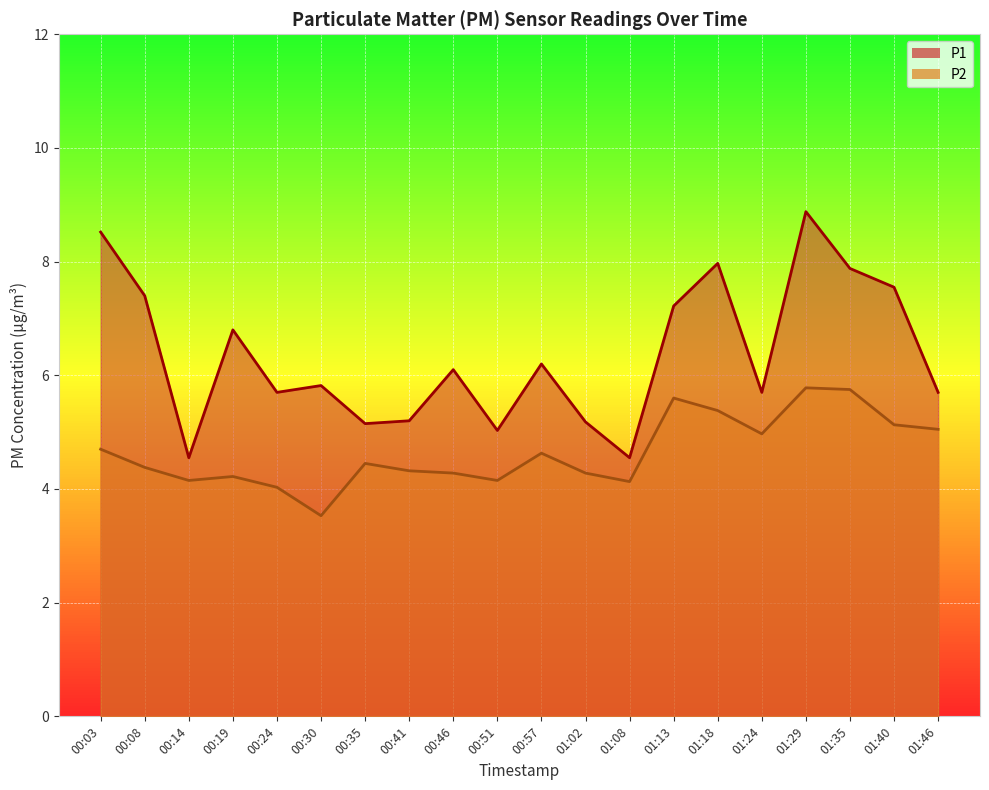

What is the label of the 4th point from the right?

01:29